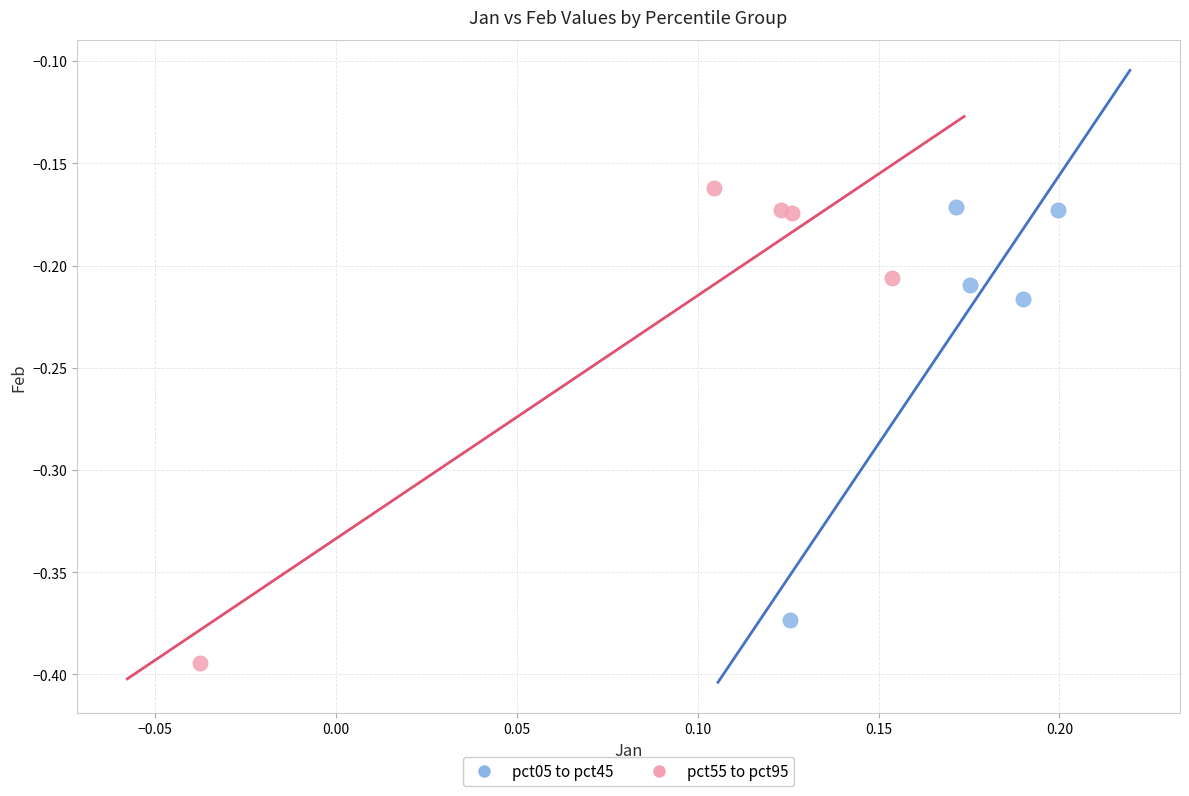

Which series has the widest spread of Y values?

pct55 to pct95